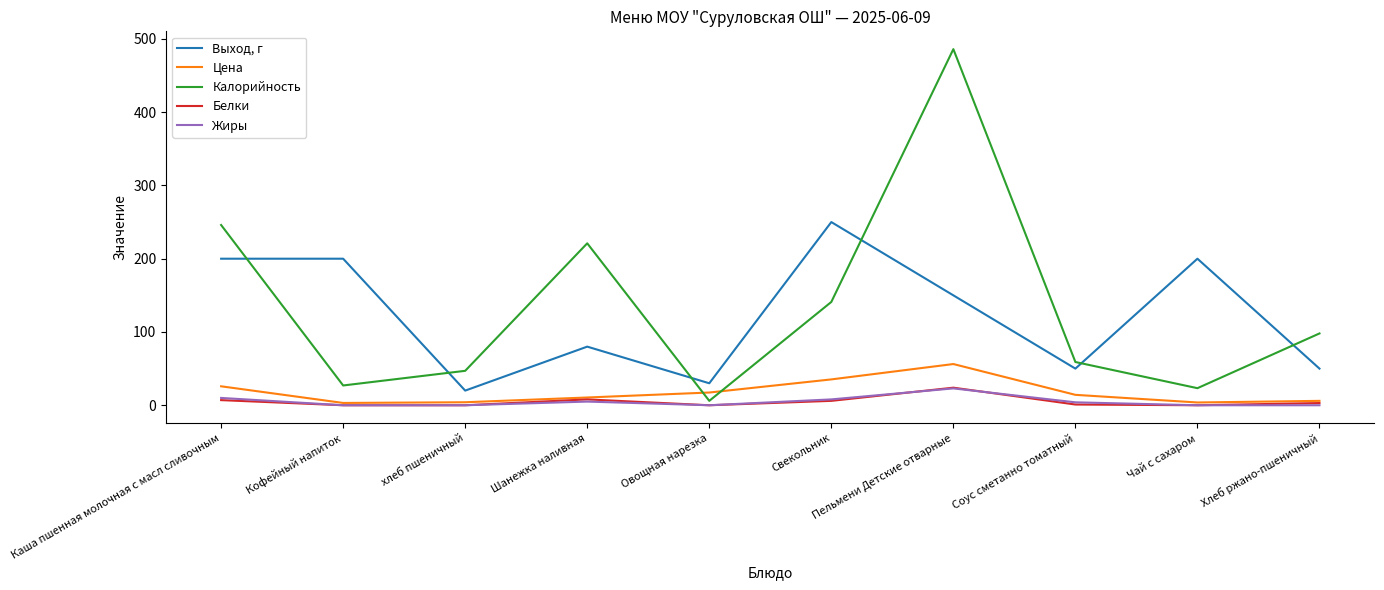

True or false: Выход, г has a value of 200.0 at Каша пшенная молочная с масл сливочным.

True